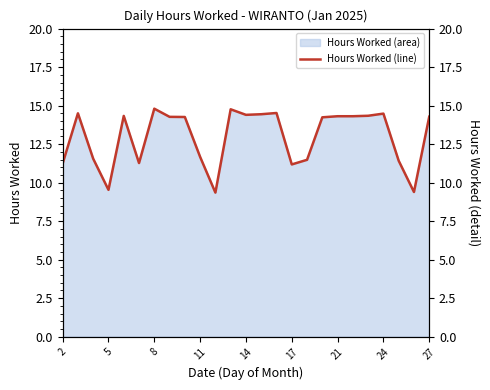

How many lines are shown in the chart?

1